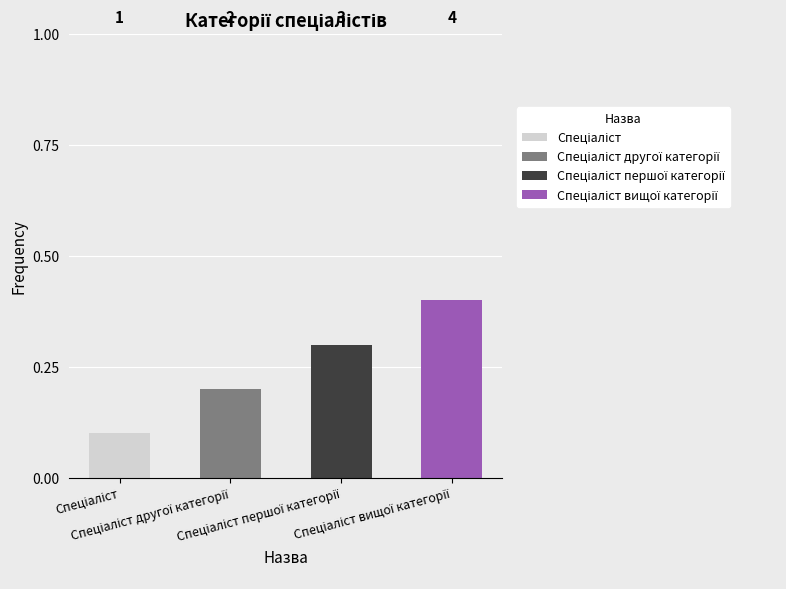

Count the number of categories in the chart.

4